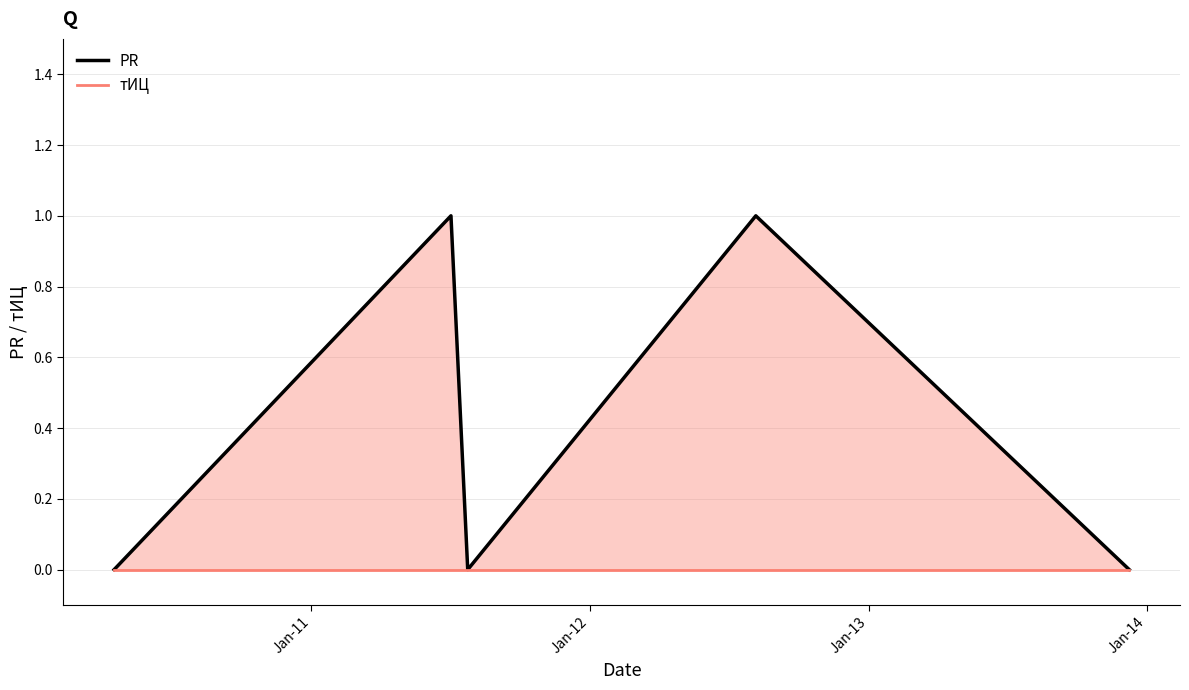

True or false: PR has a value of 2 at Jan-13.

False